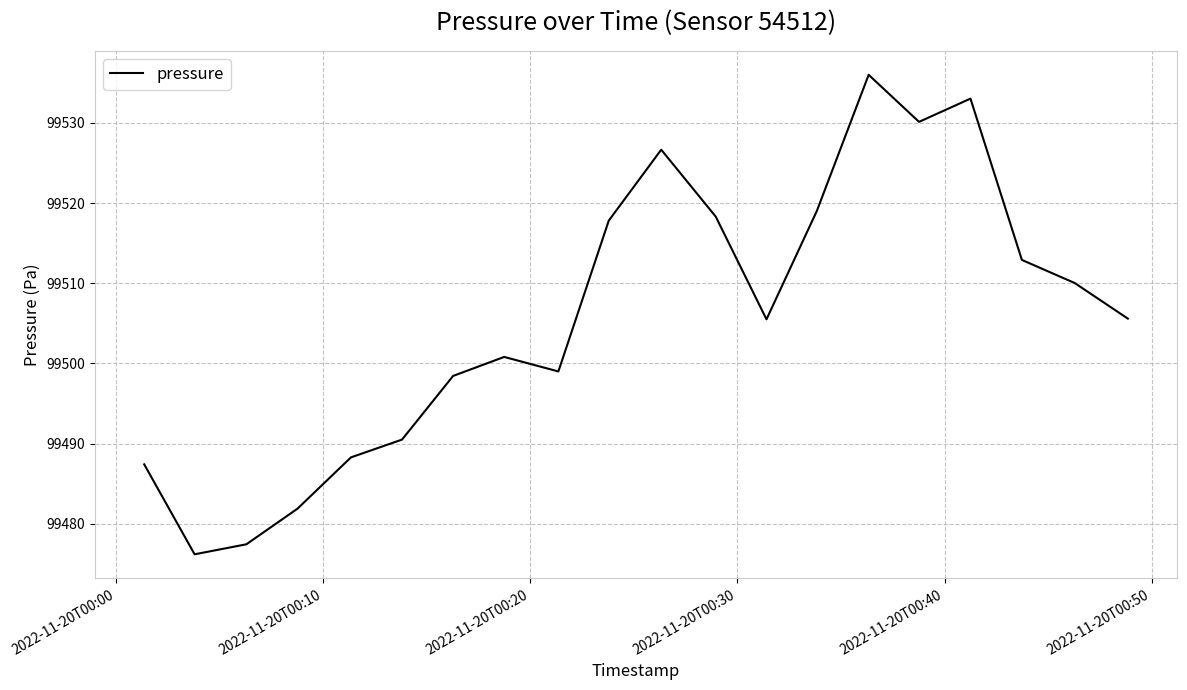

What is the greatest value displayed?

99536.0